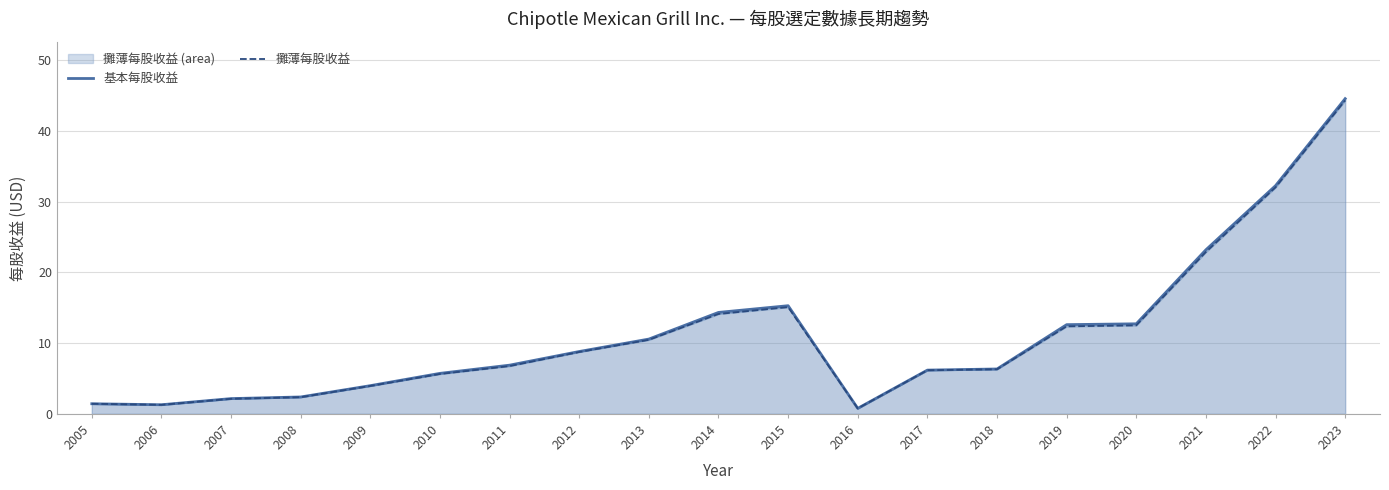

Between 2019 and 2010, which is larger?

2019